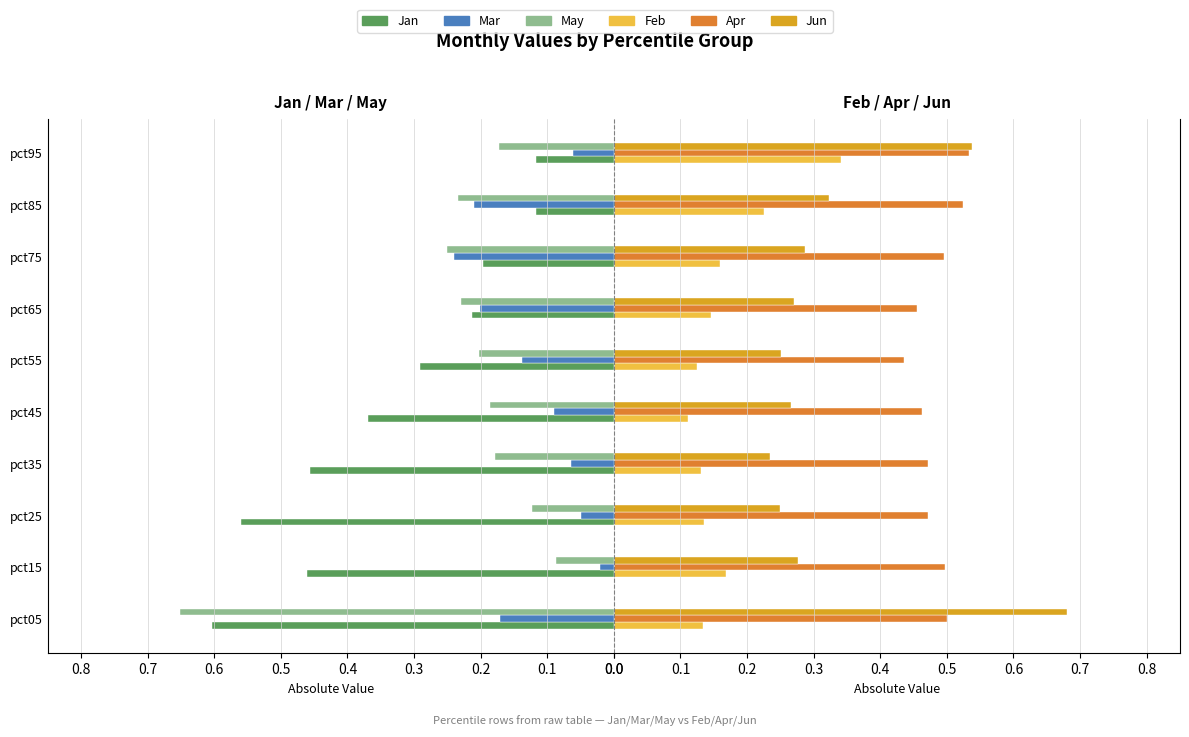

Reading right to left, transcribe all the data shown in this chart.

Jan: 0.1	0.1	0.2	0.2	0.3	0.4	0.5	0.6	0.5	0.6
Mar: 0.1	0.2	0.2	0.2	0.1	0.1	0.1	0.0	0.0	0.2
May: 0.2	0.2	0.3	0.2	0.2	0.2	0.2	0.1	0.1	0.7
Feb: 0.3	0.2	0.2	0.1	0.1	0.1	0.1	0.1	0.2	0.1
Apr: 0.5	0.5	0.5	0.5	0.4	0.5	0.5	0.5	0.5	0.5
Jun: 0.5	0.3	0.3	0.3	0.3	0.3	0.2	0.2	0.3	0.7